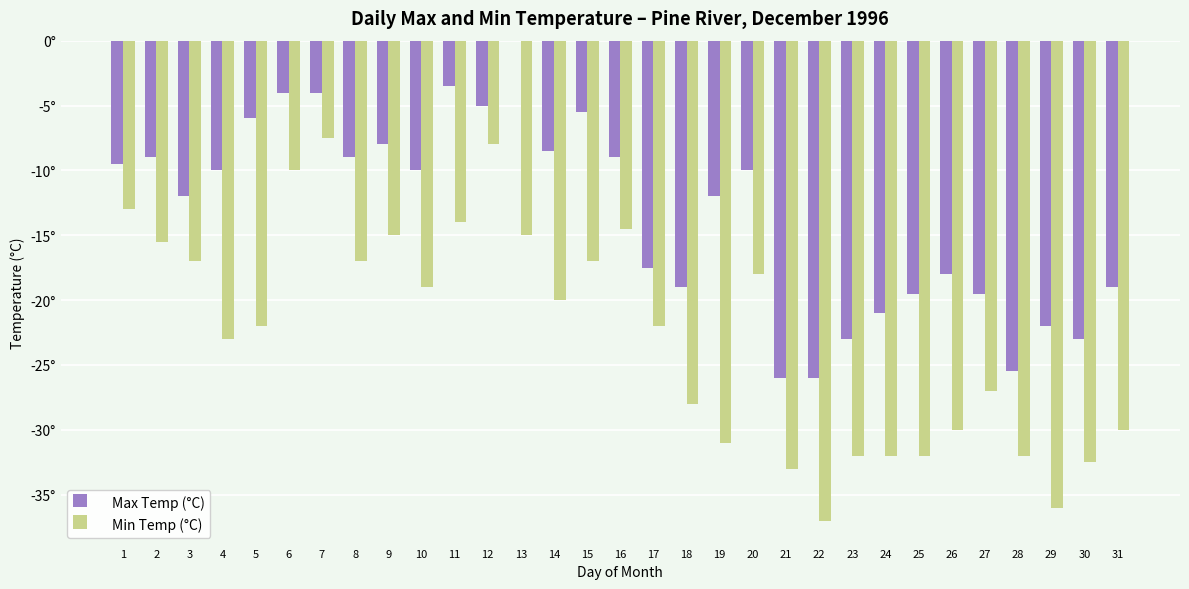

Are the bars horizontal?

No